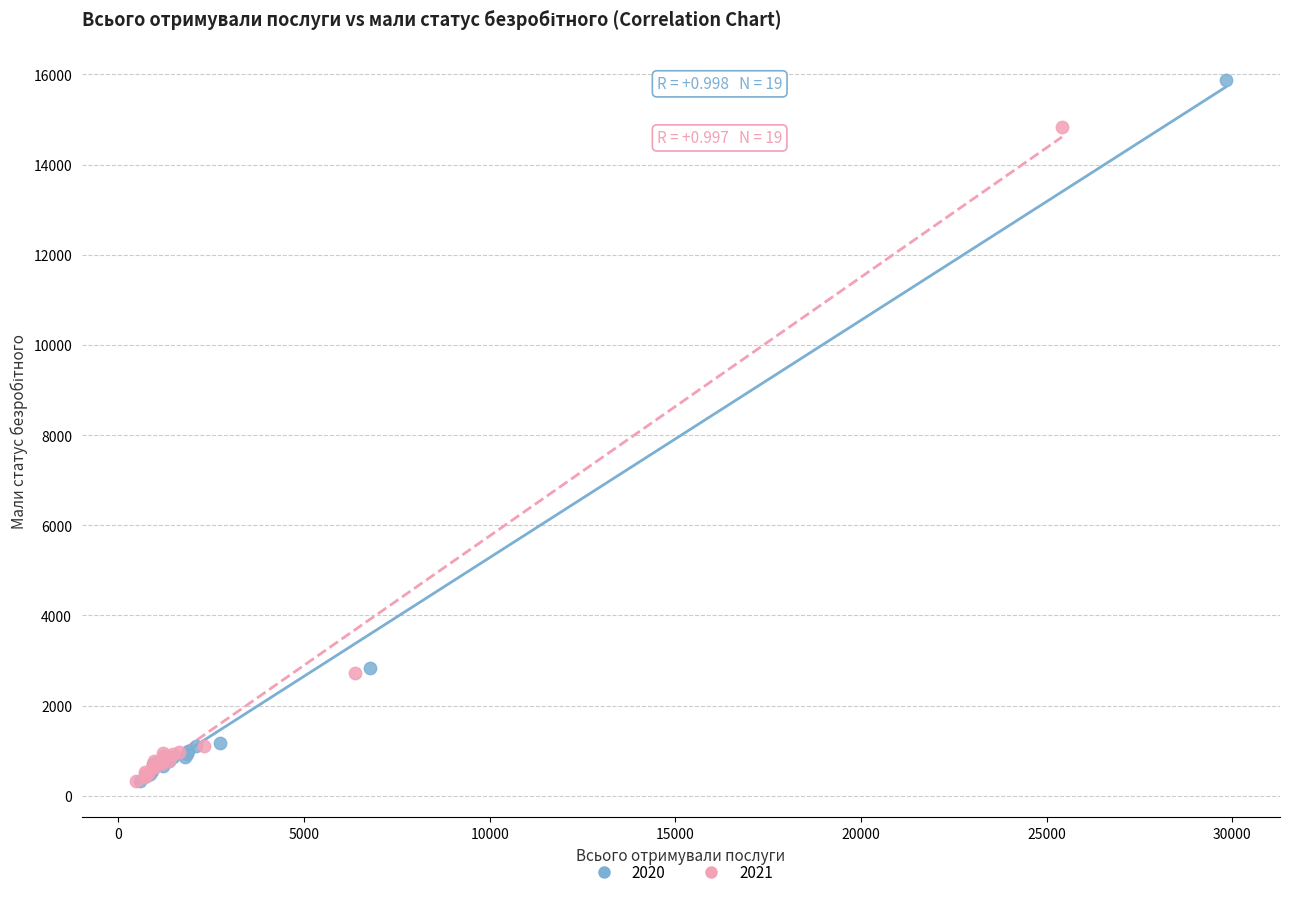

What are all the series names shown in the legend?

2020, 2021